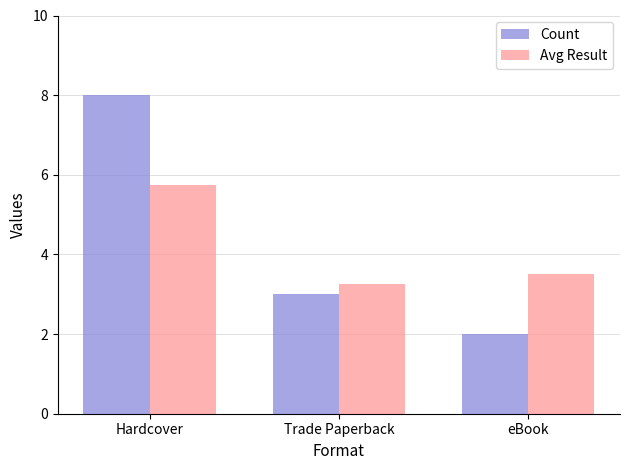

What is the difference between the highest and lowest values at eBook?

1.5